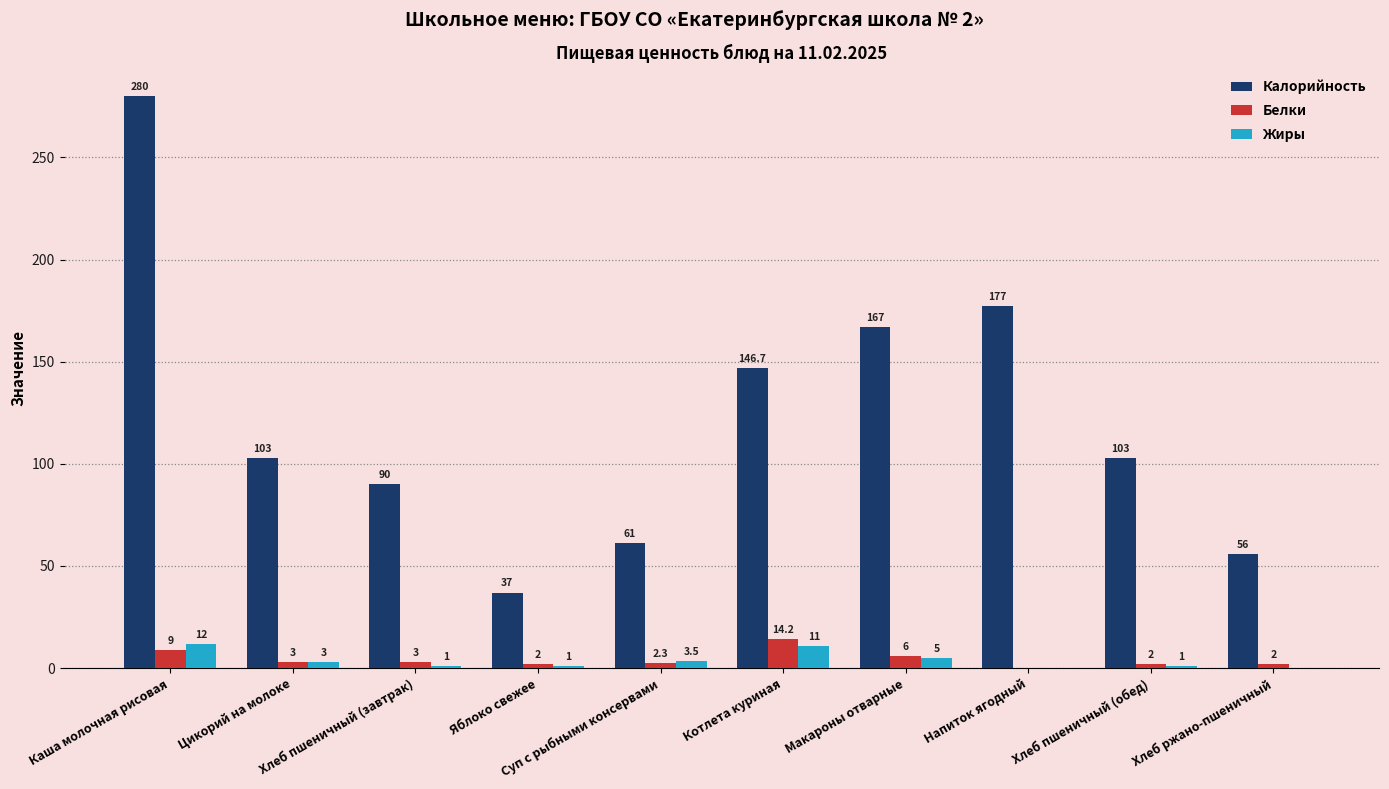

Which series has the largest total across all categories?

Калорийность